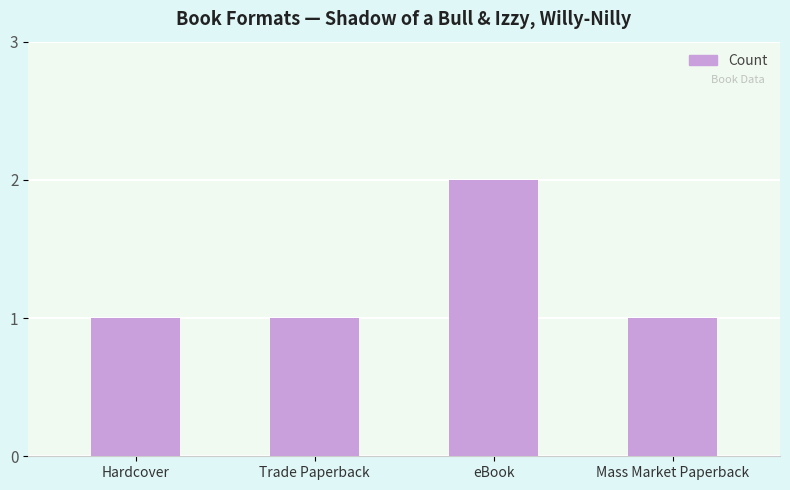

What is the sum of all values?

5